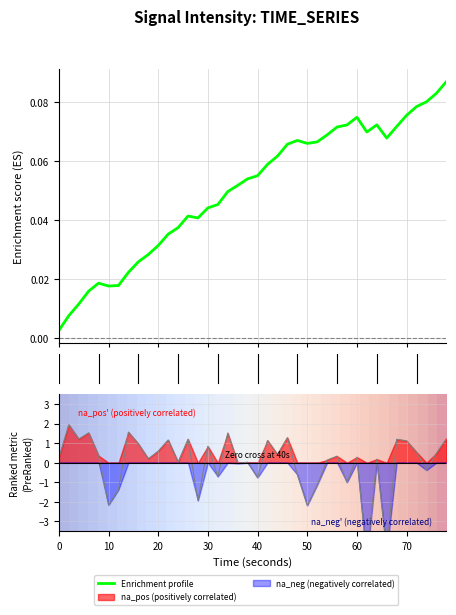

What is the label of the 38th point from the right?

20